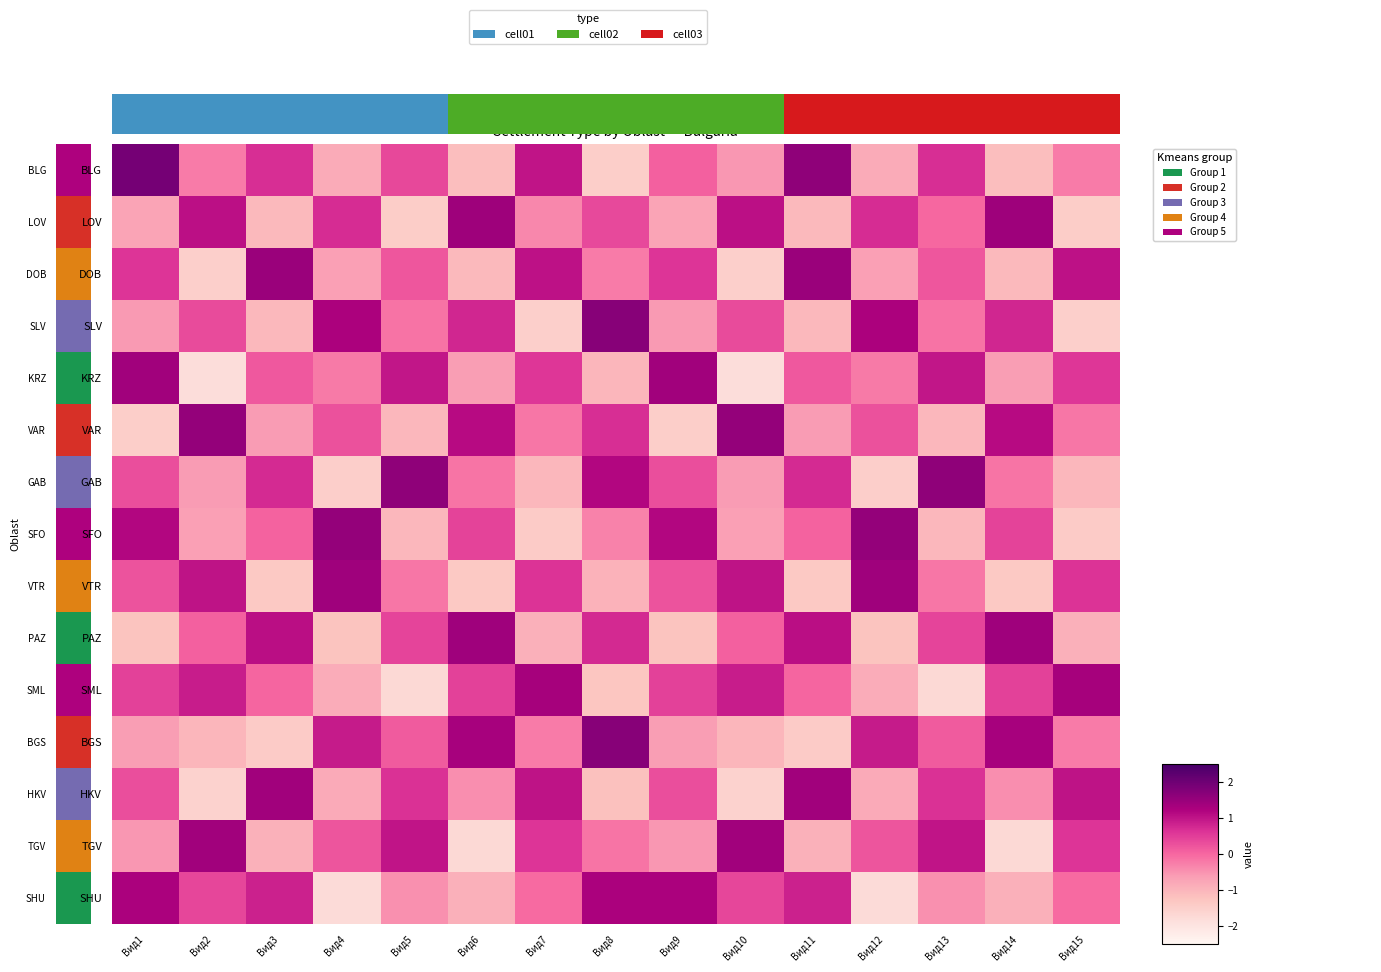

How many series are shown in this chart?

15